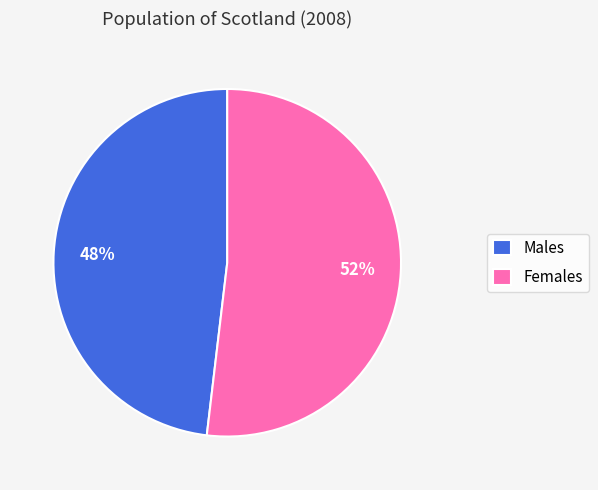

To the nearest percent, what is the combined percentage of Males and Females?

100%